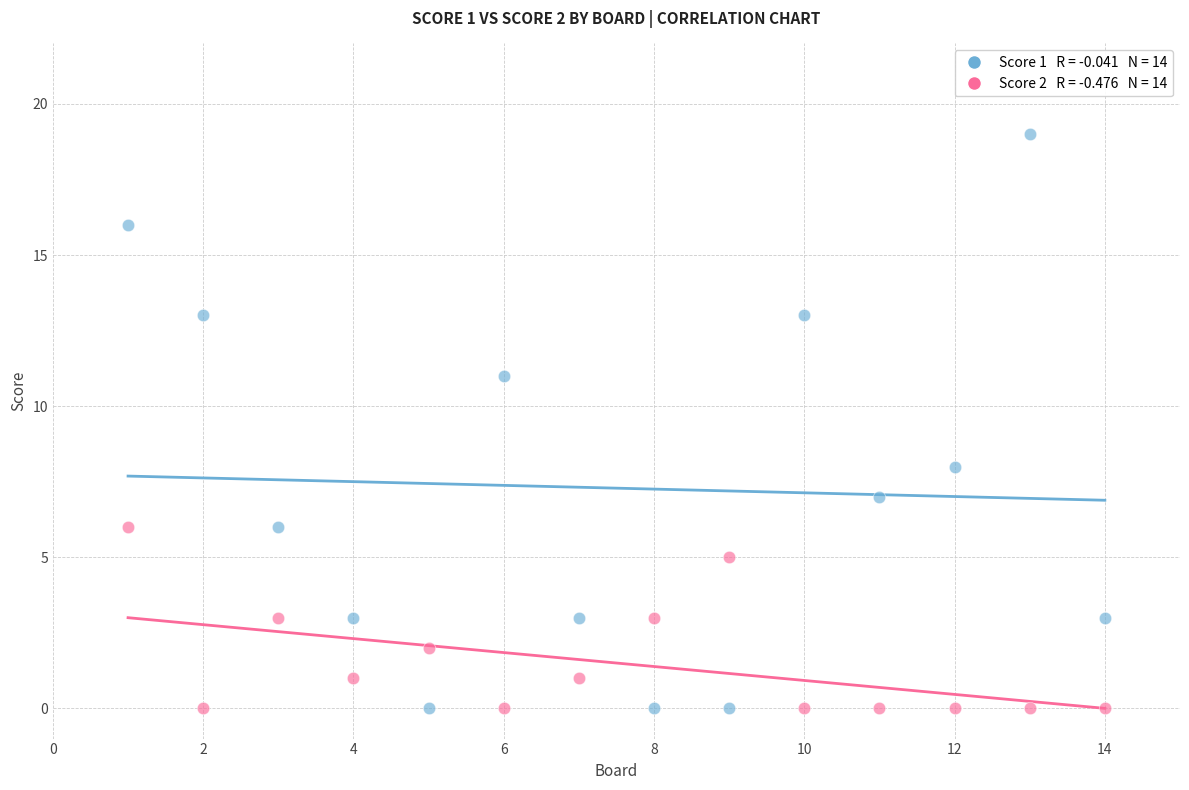

Across all series, what Y value is closest to 9?

8